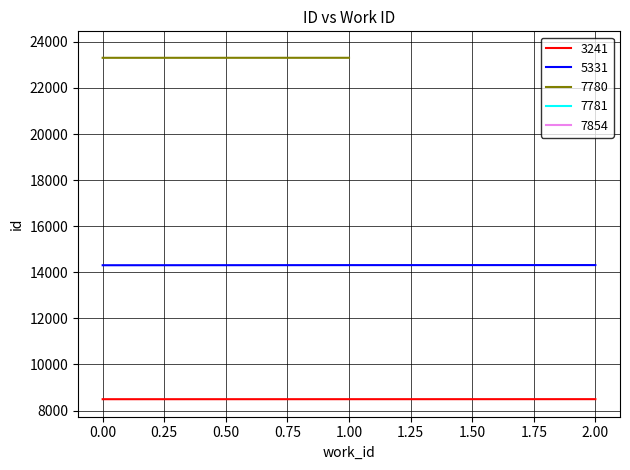

Is the value of work_id at 3241 greater than the value of 8493 at 3241?

No